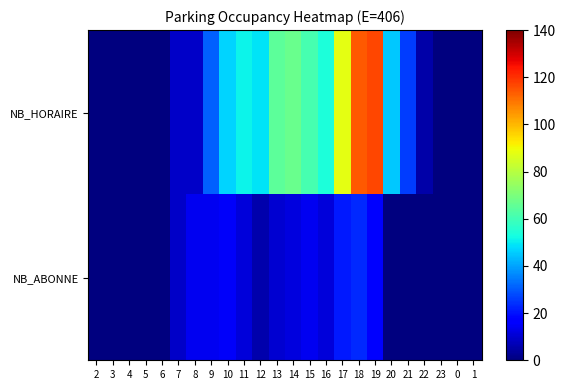

Which series has the largest total across all categories?

NB_HORAIRE